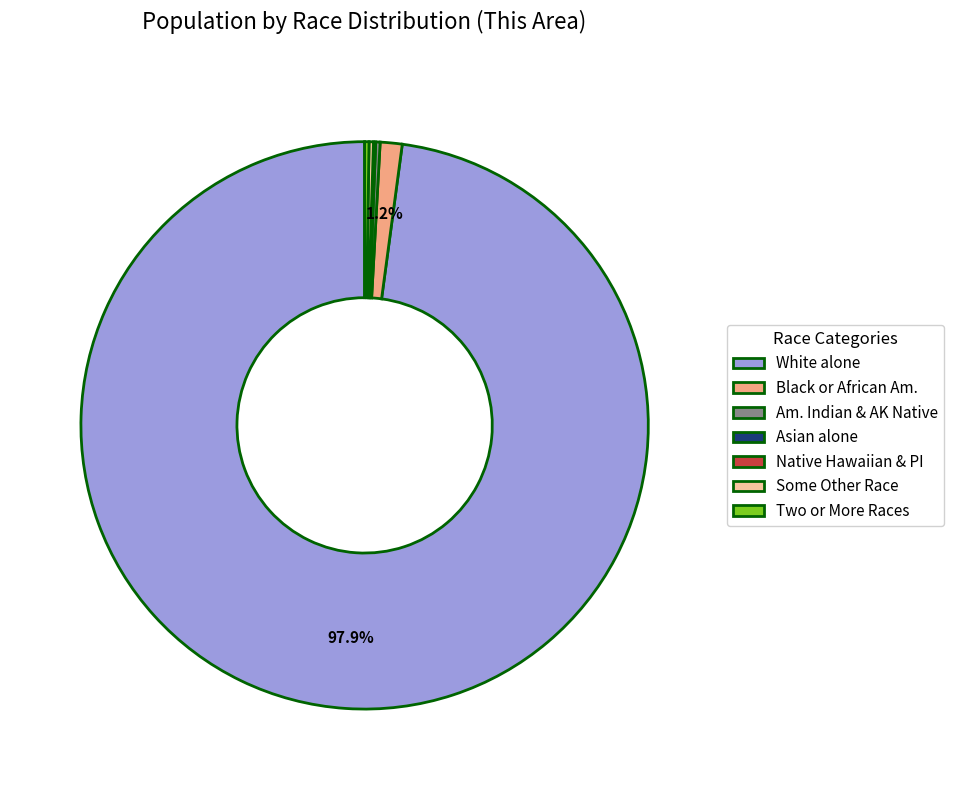

Does any single category account for the majority?

Yes